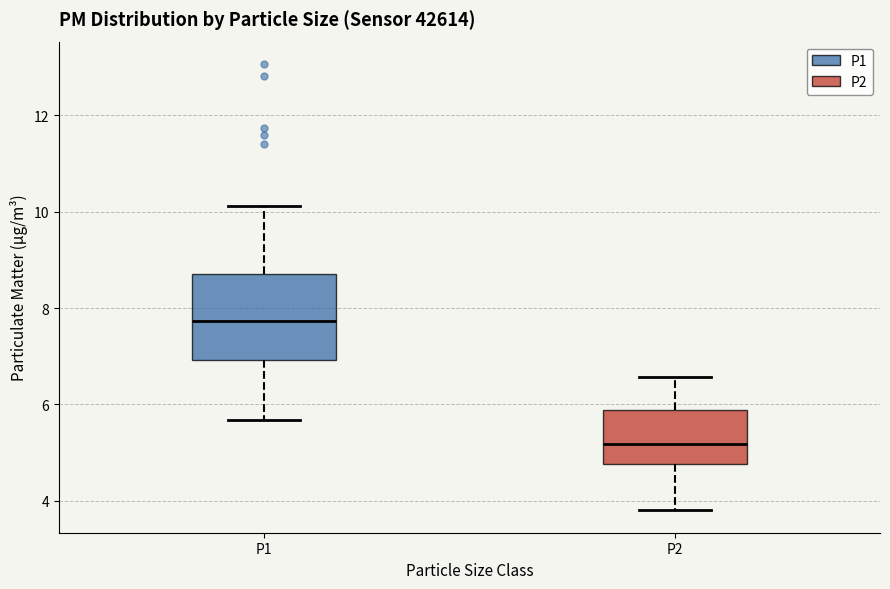

Where does the median line of the box for P2 sit on the y-axis? The values are not printed on the chart, so give them approximately, as read against the axis.

5.2